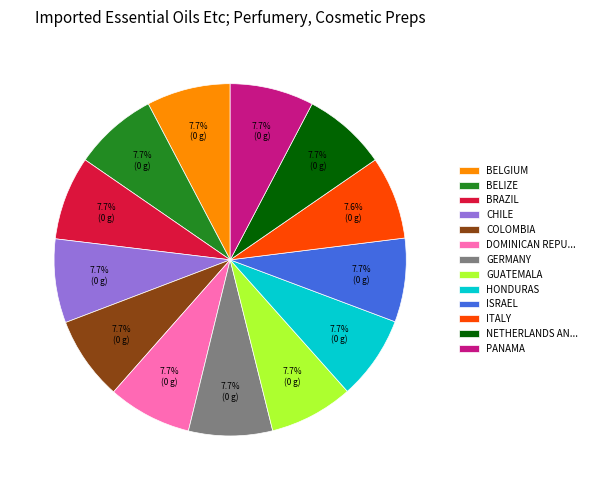

Combined, do NETHERLANDS AN... and DOMINICAN REPU... account for over 50%?

No